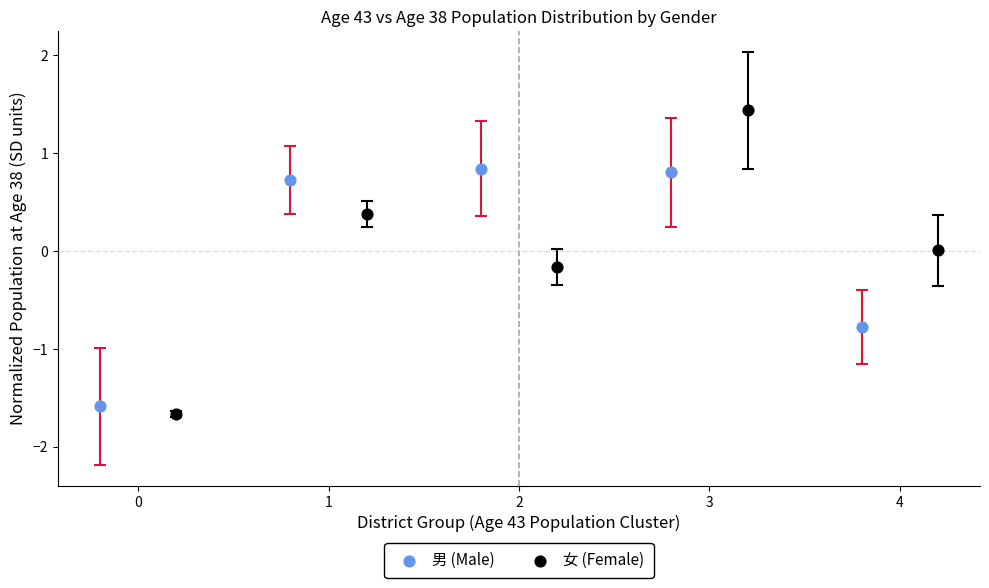

What are all the series names shown in the legend?

男 (Male), 女 (Female)